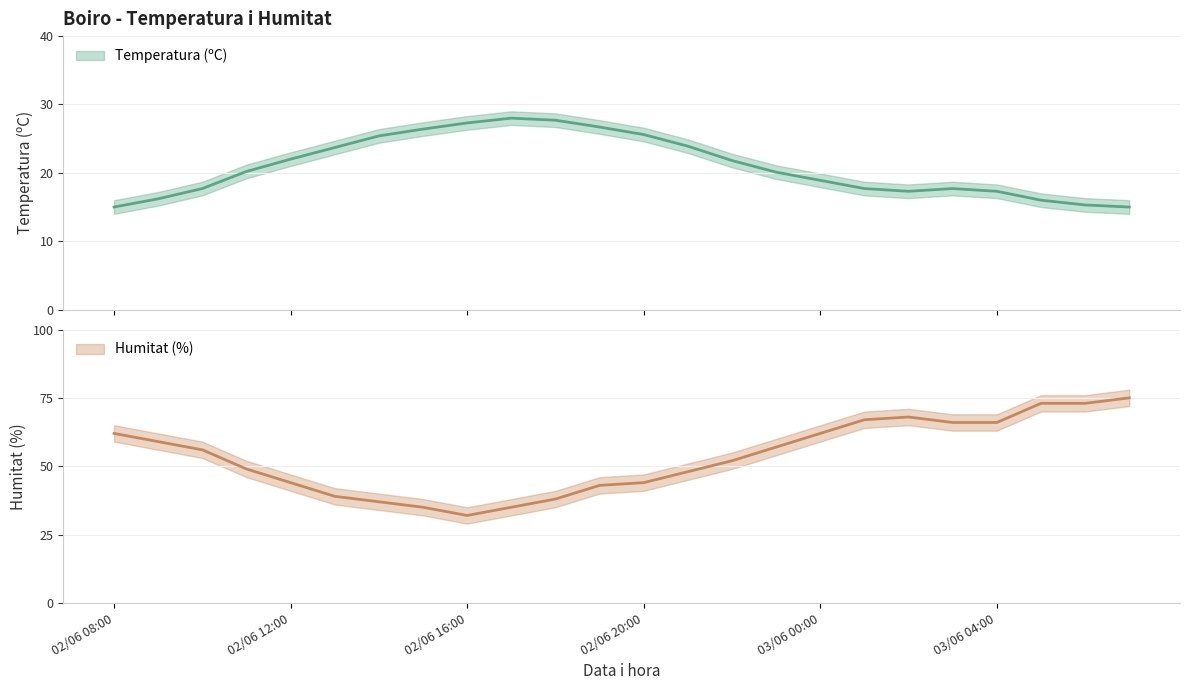

At which category is the sum across all series the highest?

03/06 07:00